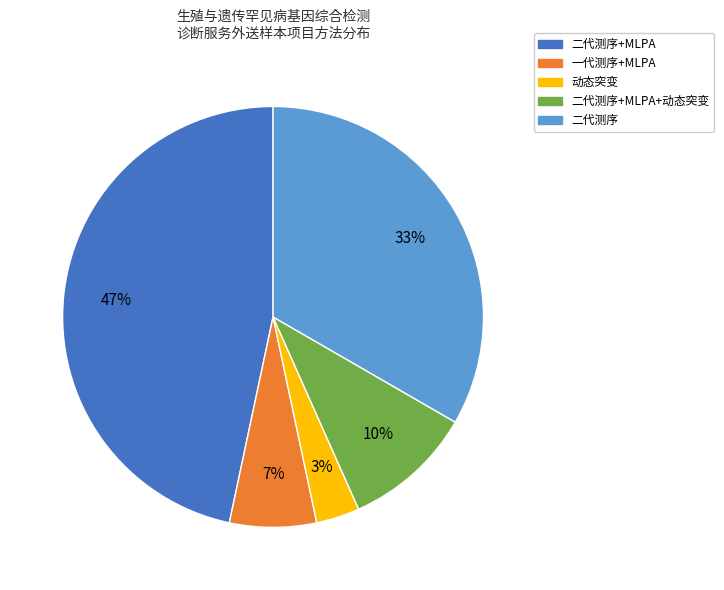

To the nearest percent, what is the average slice percentage?

20%